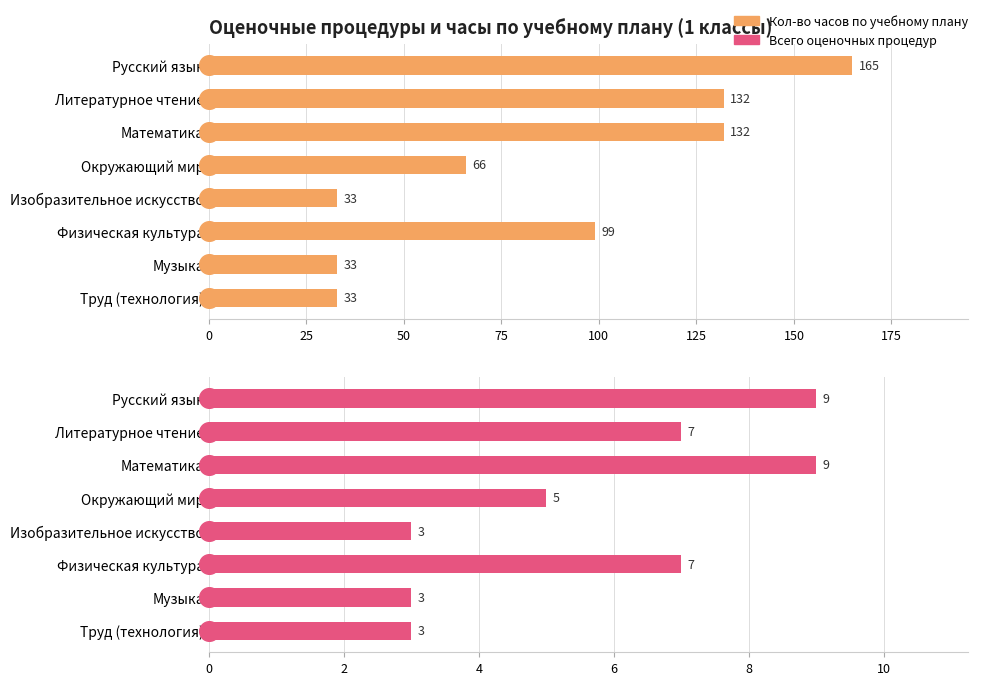

At how many categories does at least one series exceed 104?

3